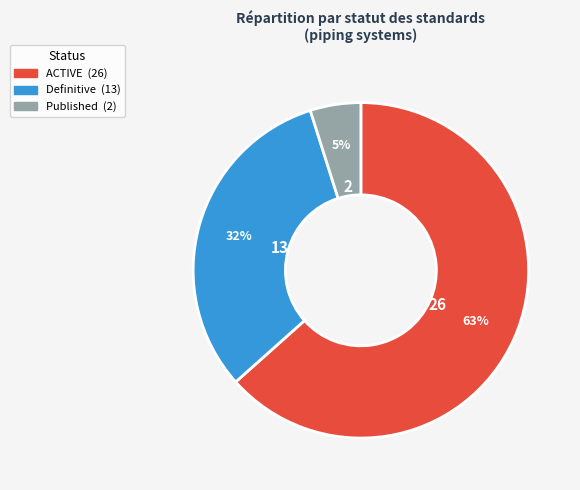

The Definitive slice represents 38% of the pie. True or false?

False